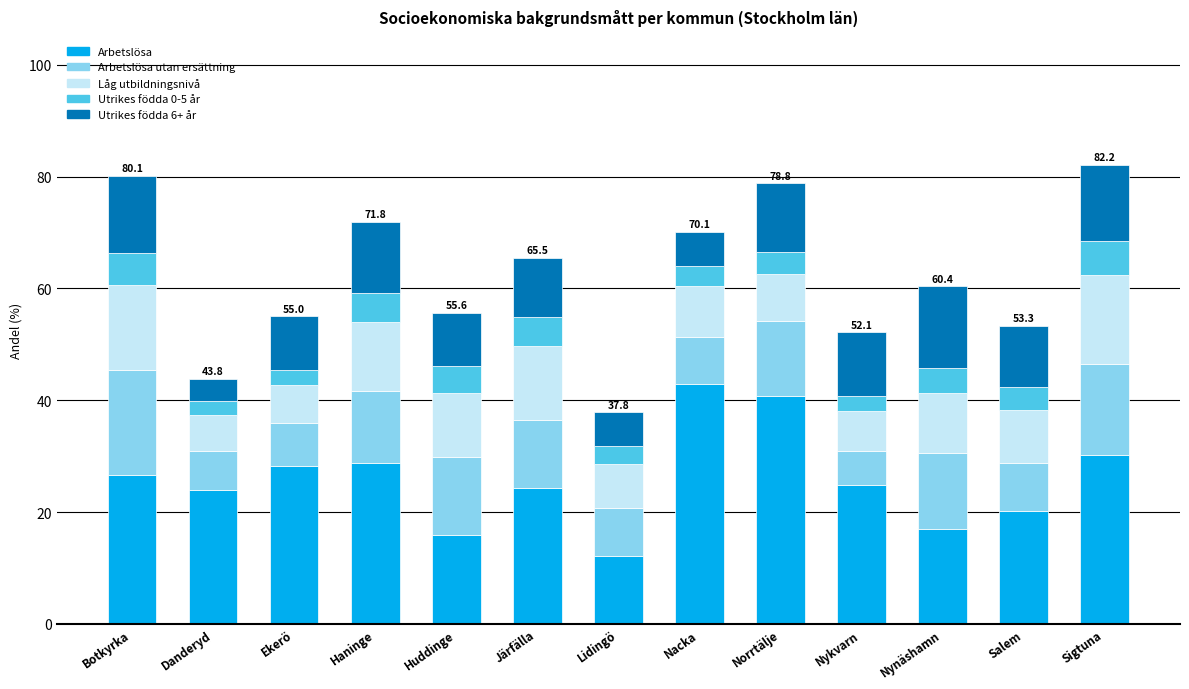

What is the minimum value for Arbetslösa?

12.2